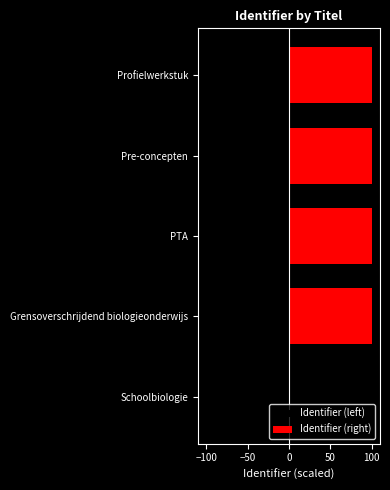

What are all the series names shown in the legend?

Identifier (left), Identifier (right)